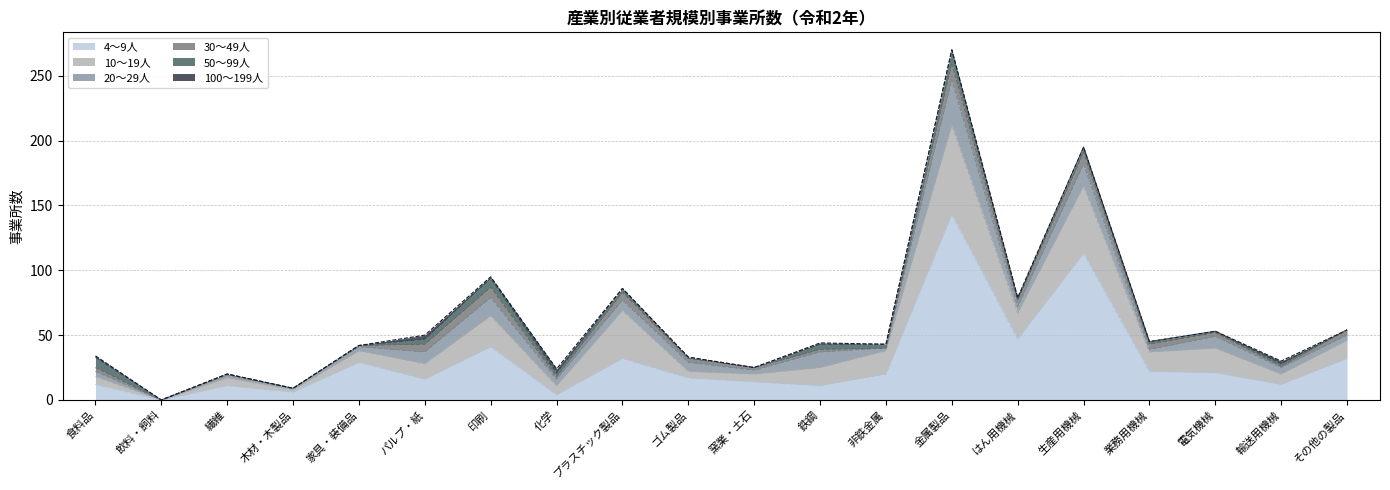

What is the difference between the second highest and second lowest values in the 10～19人 series?

50